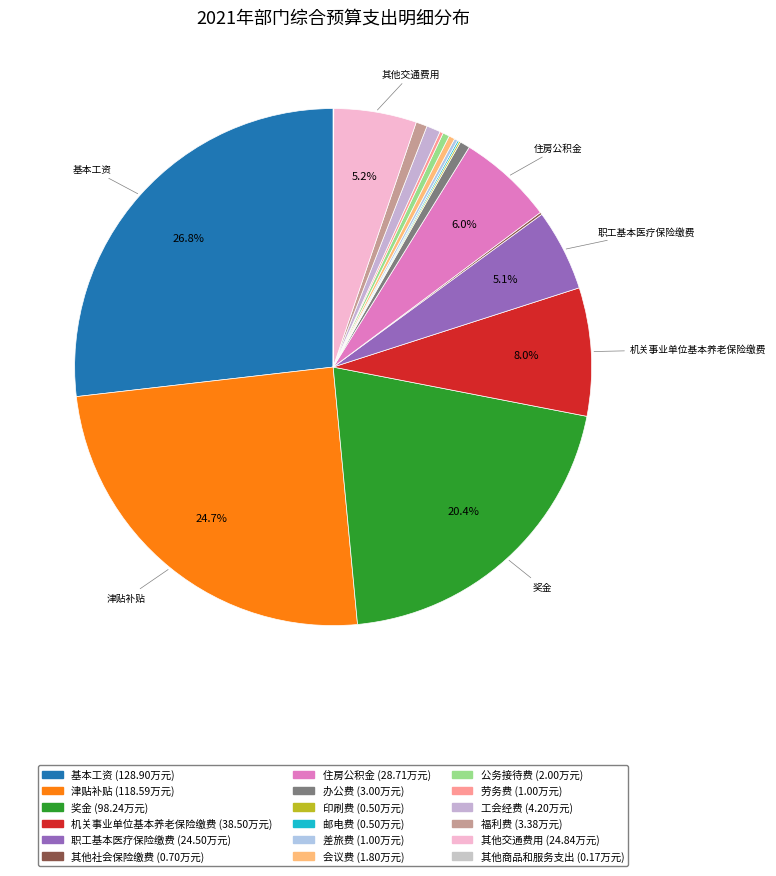

Rank the categories by value from lowest to highest.

其他商品和服务支出, 印刷费, 邮电费, 其他社会保险缴费, 差旅费, 劳务费, 会议费, 公务接待费, 办公费, 福利费, 工会经费, 职工基本医疗保险缴费, 其他交通费用, 住房公积金, 机关事业单位基本养老保险缴费, 奖金, 津贴补贴, 基本工资